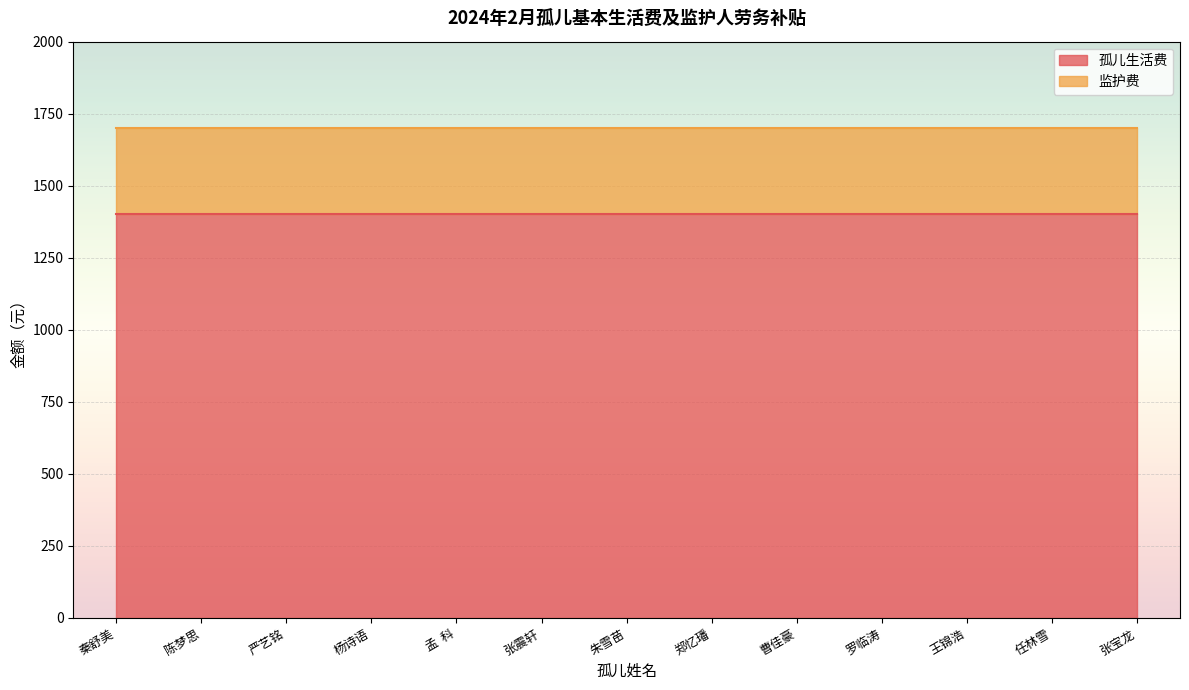

What is the minimum value for 孤儿生活费?

1400